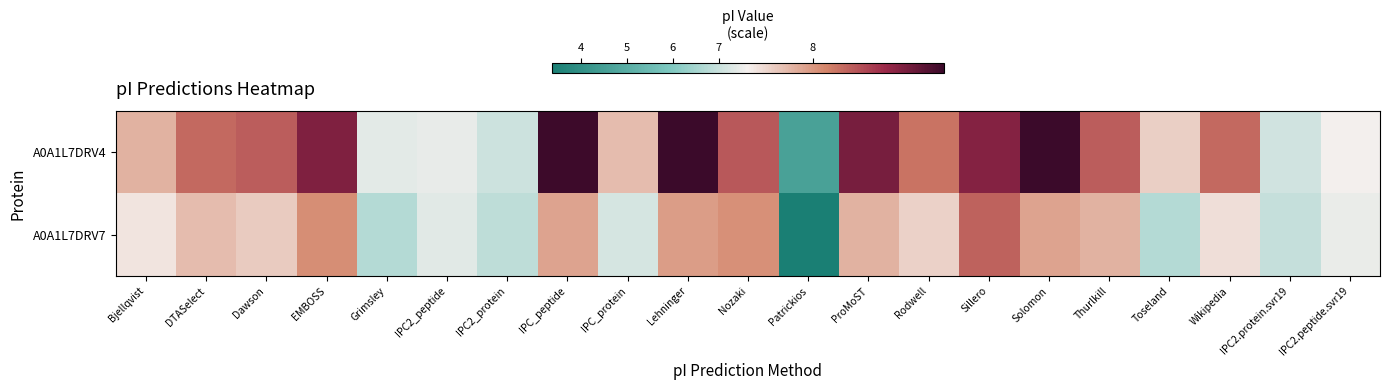

Reading left to right, extract all data points from this chart.

A0A1L7DRV4: Bjellqvist=7.9	DTASelect=8.2	Dawson=8.2	EMBOSS=8.5	Grimsley=7.4	IPC2_peptide=7.5	IPC2_protein=7.1	IPC_peptide=8.7	IPC_protein=7.8	Lehninger=8.7	Nozaki=8.2	Patrickios=4.6	ProMoST=8.5	Rodwell=8.1	Sillero=8.5	Solomon=8.7	Thurlkill=8.2	Toseland=7.8	Wikipedia=8.2	IPC2.protein.svr19=7.1	IPC2.peptide.svr19=7.6
A0A1L7DRV7: Bjellqvist=7.7	DTASelect=7.8	Dawson=7.8	EMBOSS=8.0	Grimsley=6.7	IPC2_peptide=7.4	IPC2_protein=6.9	IPC_peptide=8.0	IPC_protein=7.2	Lehninger=8.0	Nozaki=8.0	Patrickios=3.4	ProMoST=7.9	Rodwell=7.8	Sillero=8.2	Solomon=8.0	Thurlkill=7.9	Toseland=6.7	Wikipedia=7.7	IPC2.protein.svr19=6.9	IPC2.peptide.svr19=7.5